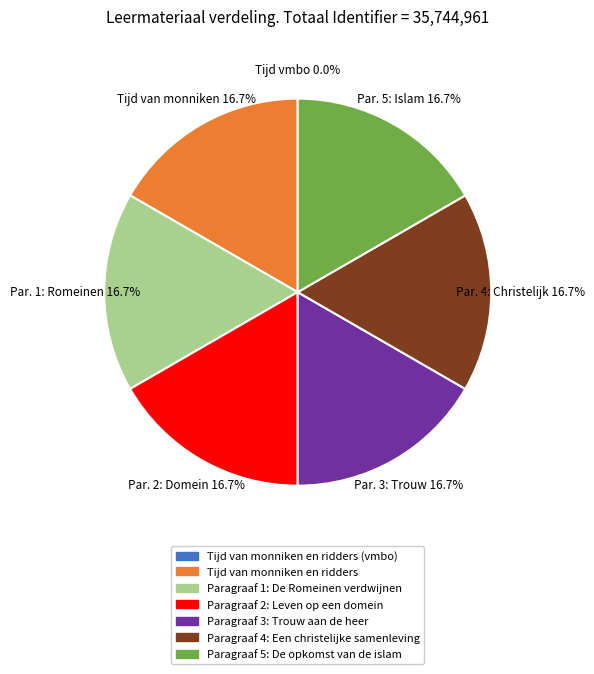

To the nearest percent, what is the difference between the largest and smallest slice percentages?

17%